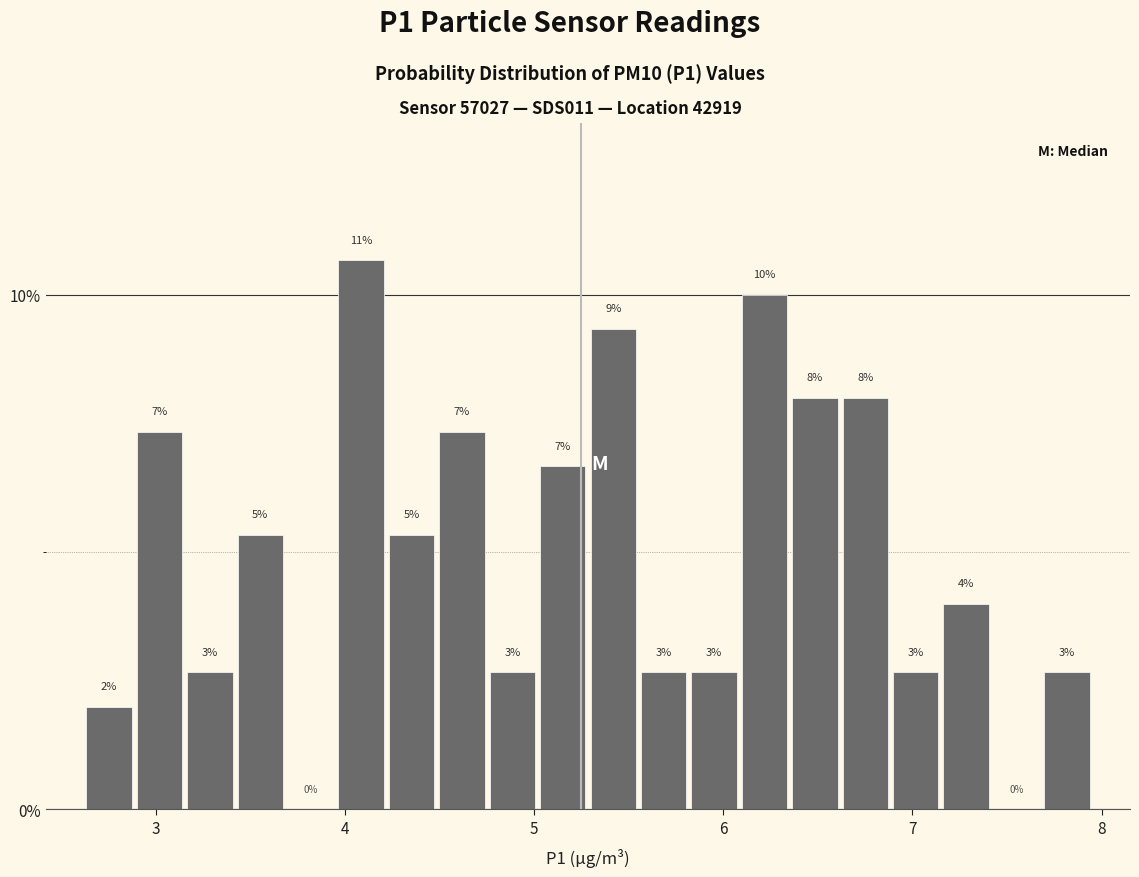

Around what value on the x-axis is the tallest bar? Give the approximate position of its centre, as read against the axis.

4.1